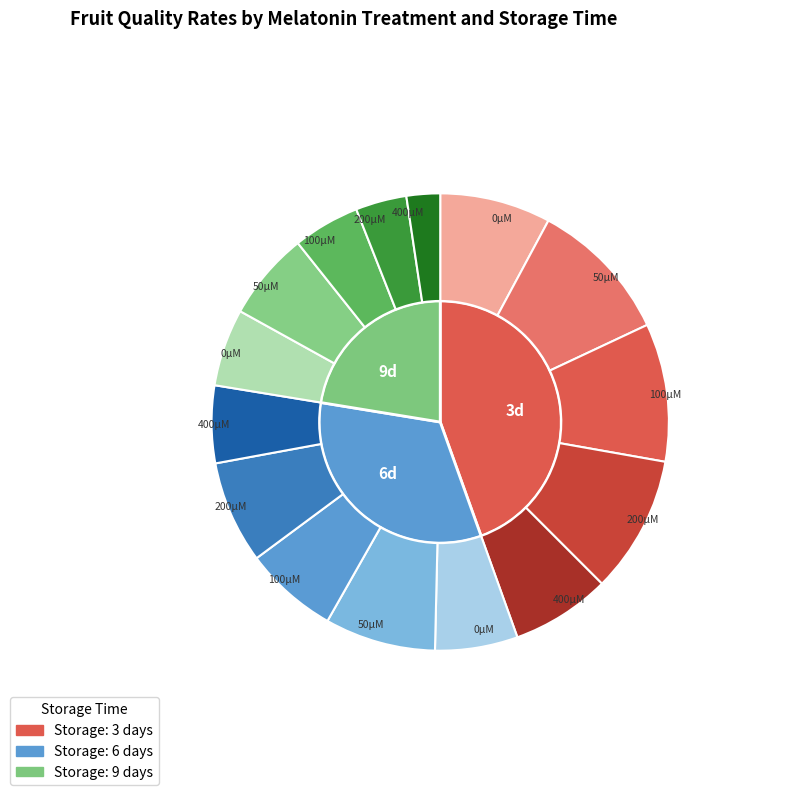

Combined, do 6 and 5 account for over 50%?

No